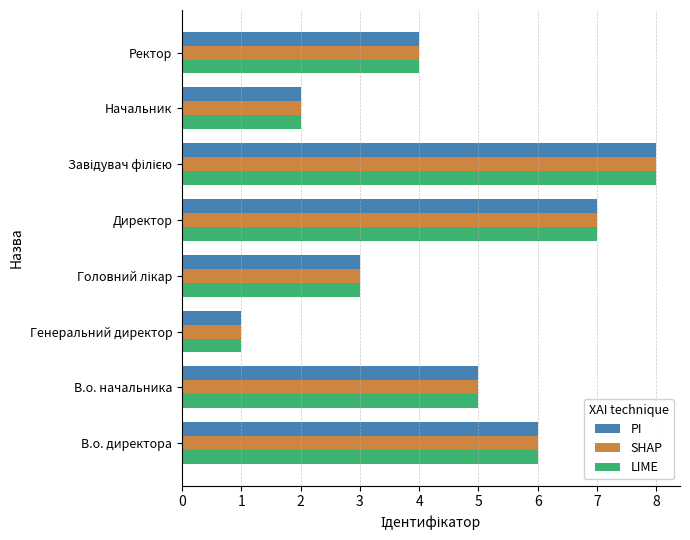

What is the difference between the second highest and second lowest values in the SHAP series?

5